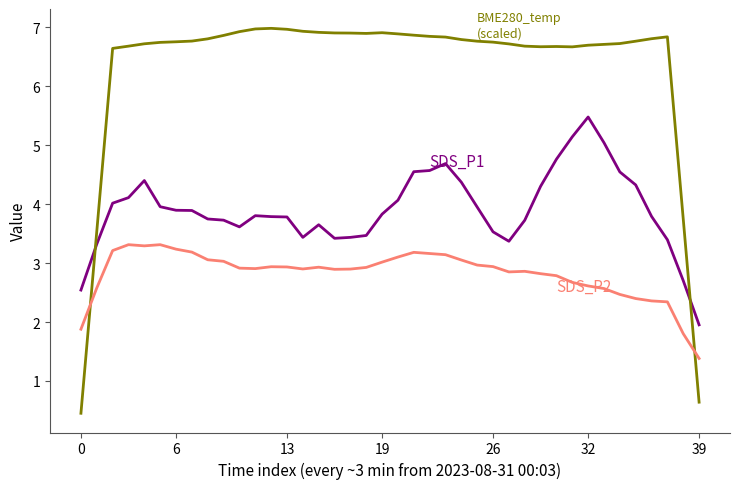

What is the maximum value shown in the chart?

7.0